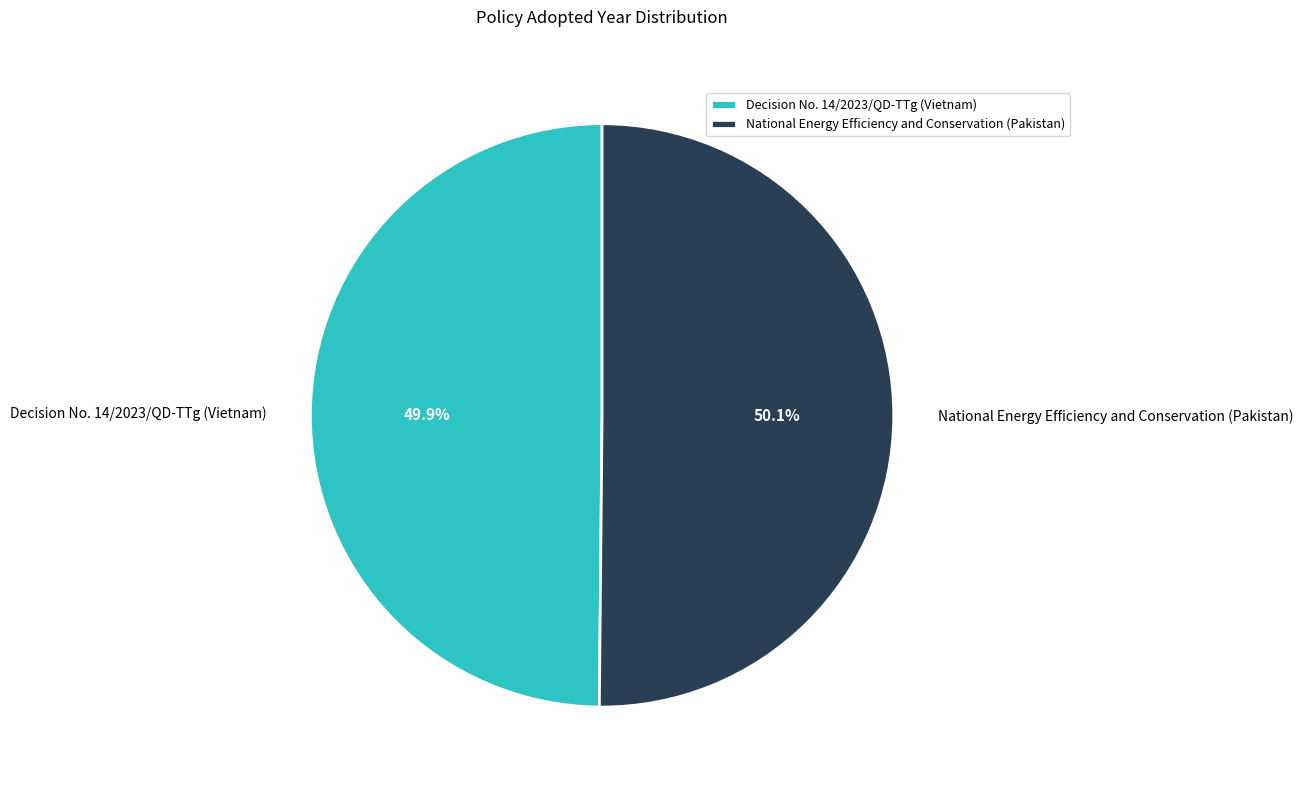

To the nearest percent, what percentage of the pie is National Energy Efficiency and Conservation (Pakistan)?

50%